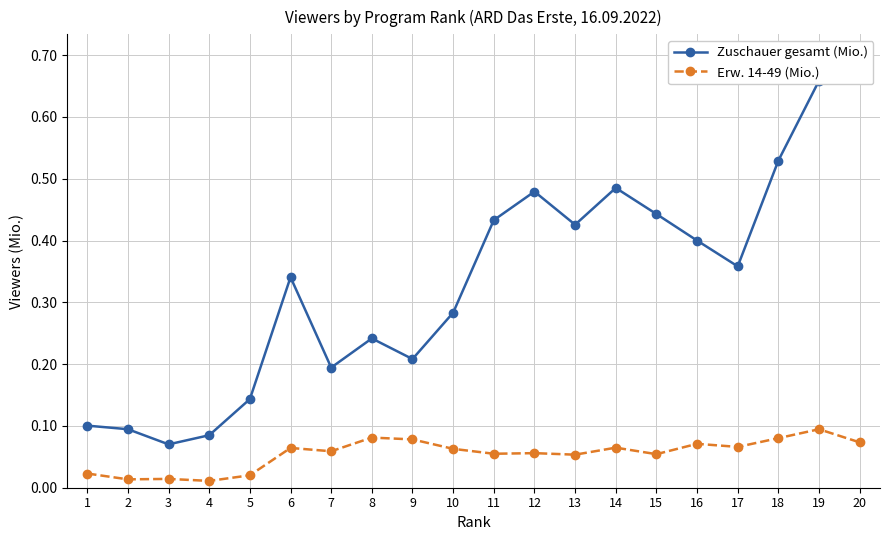

True or false: Zuschauer gesamt (Mio.) and Erw. 14-49 (Mio.) intersect in this chart.

False